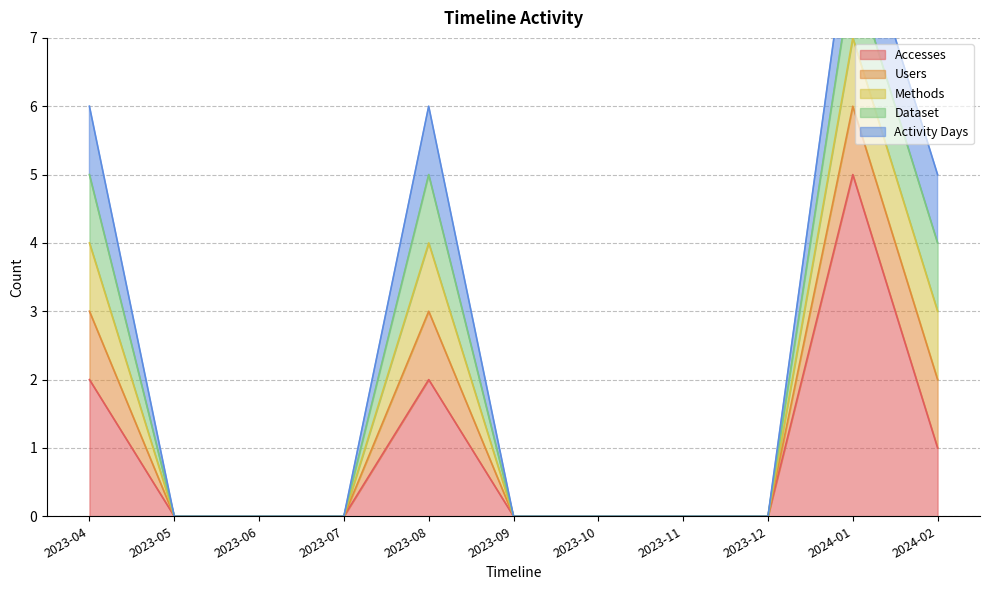

Which category has the highest value in the Activity Days series?

2023-04